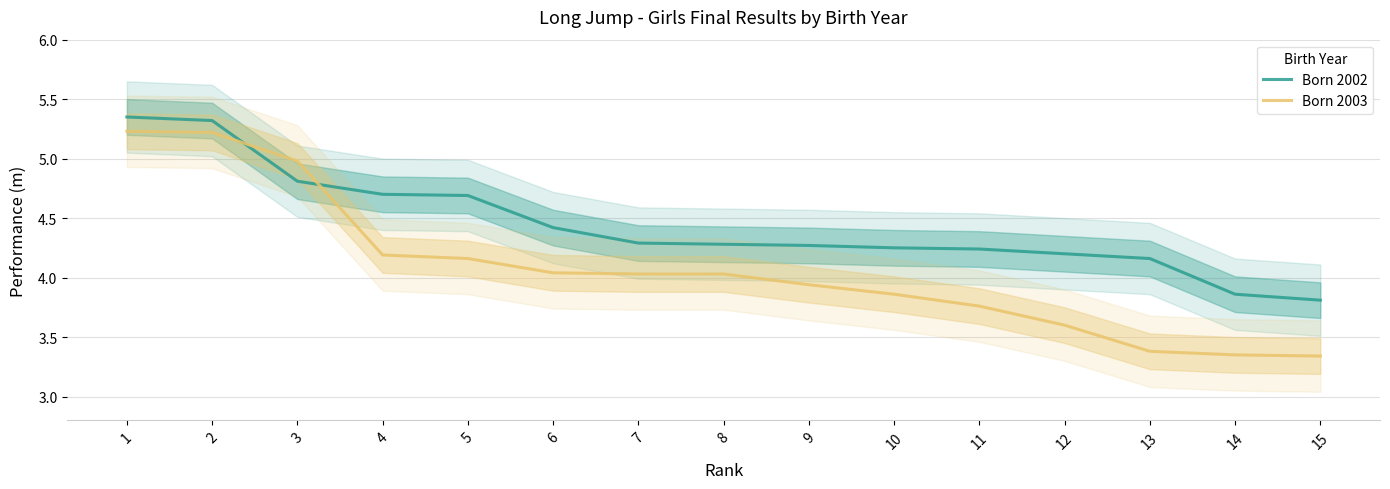

The value of Born 2003 at 8 is 6.9. True or false?

False